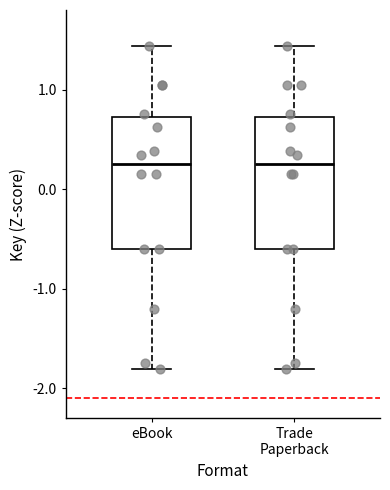

Where is the lower edge of the box for eBook on the y-axis? The values are not printed on the chart, so give them approximately, as read against the axis.

-0.6